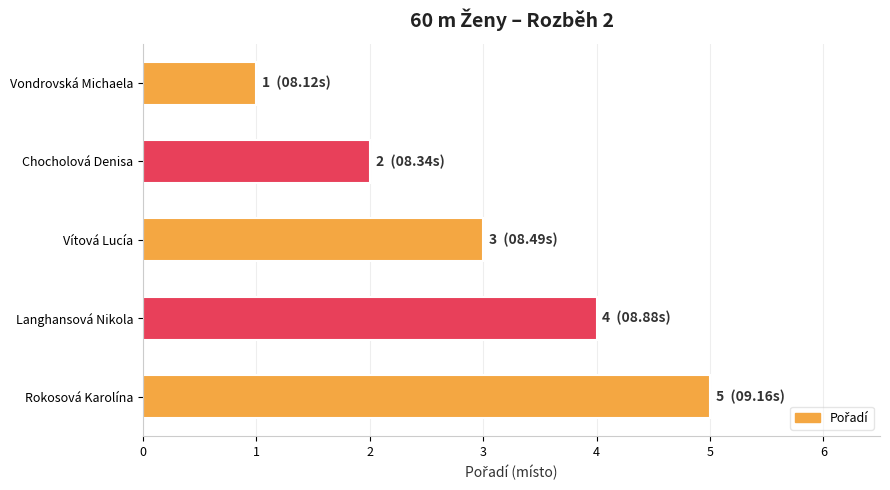

What is the change in value from Chocholová Denisa to Langhansová Nikola?

+2